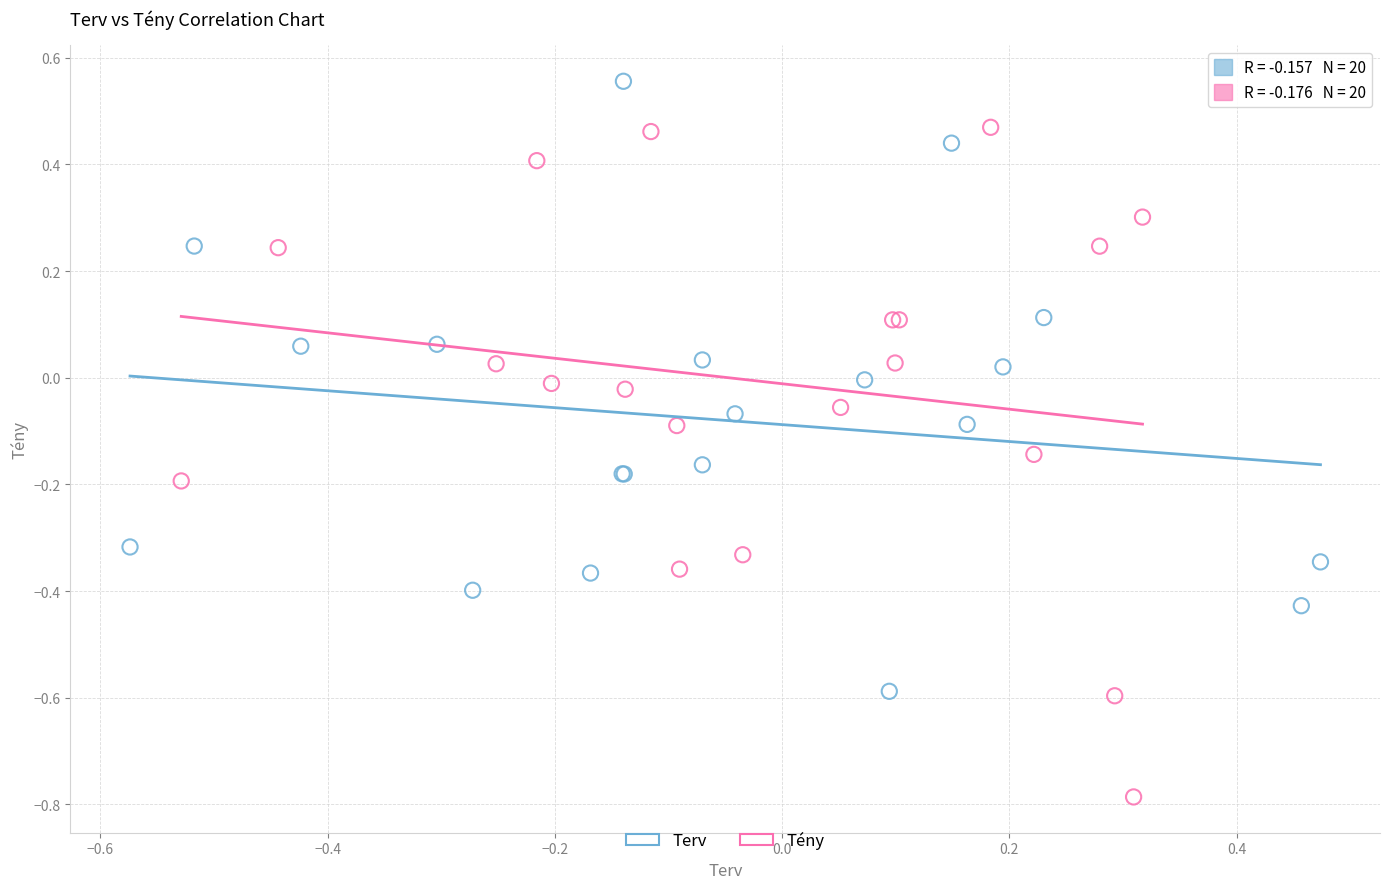

Which series has the largest Y range (max minus min)?

Tény